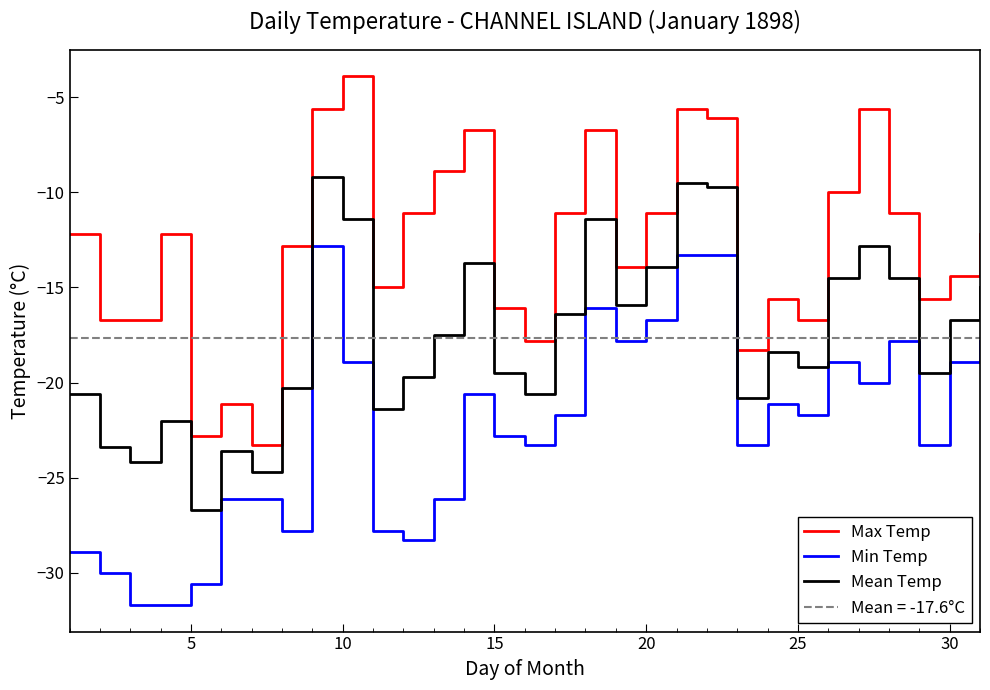

True or false: Min Temp and Max Temp cross at least once.

False